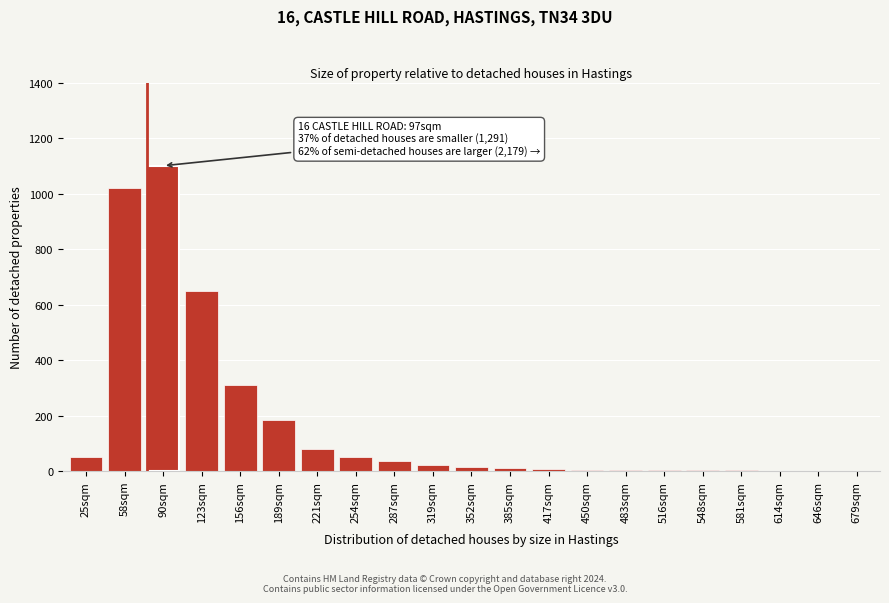

At which label is the value closest to 550?

123sqm